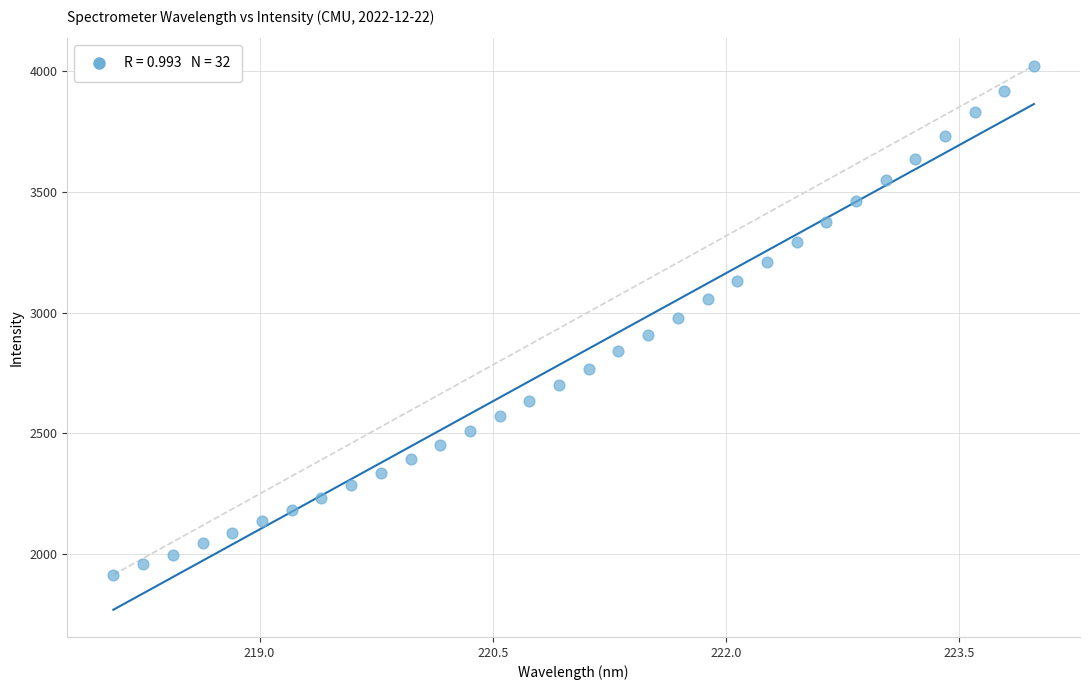

What is the range of X values (max minus min)?

5.9